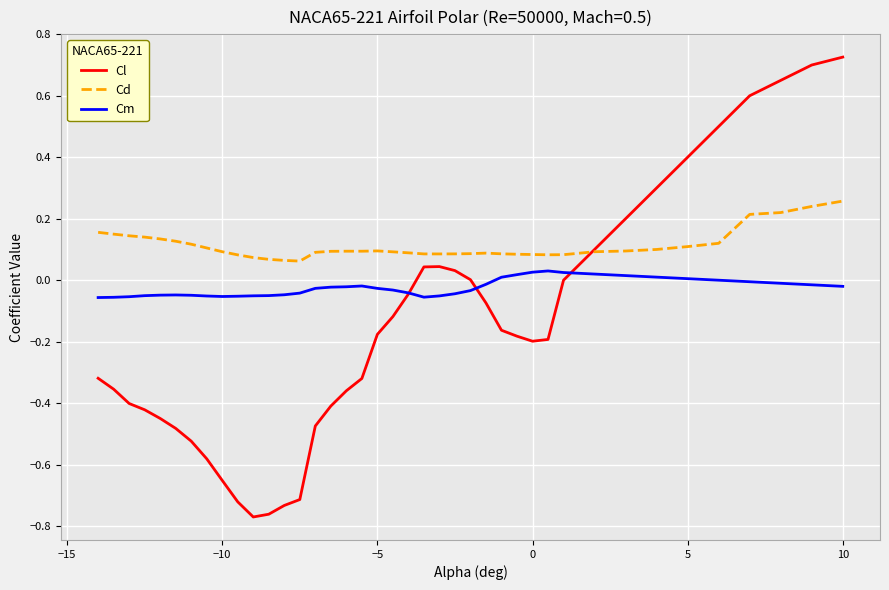

What is the difference between the second highest and minimum values in the Cl series?

1.5